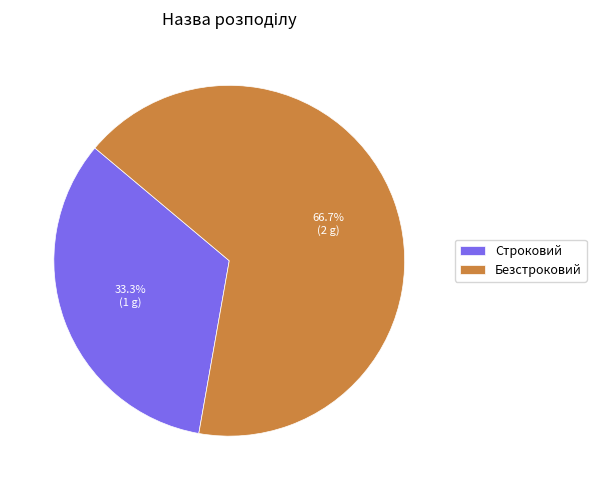

Which category has the biggest portion of the pie?

Безстроковий